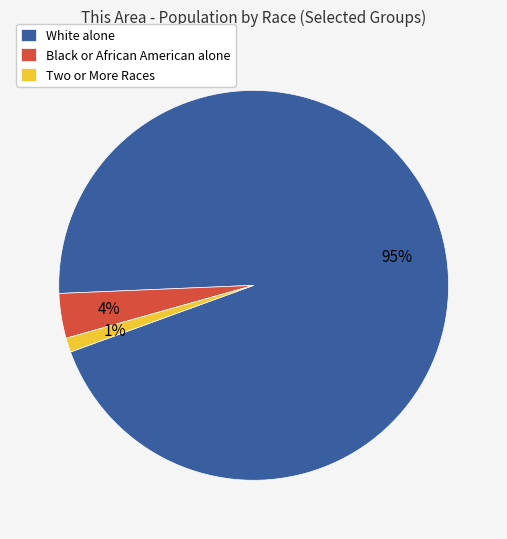

Do White alone and Black or African American alone together represent more than half of the pie?

Yes